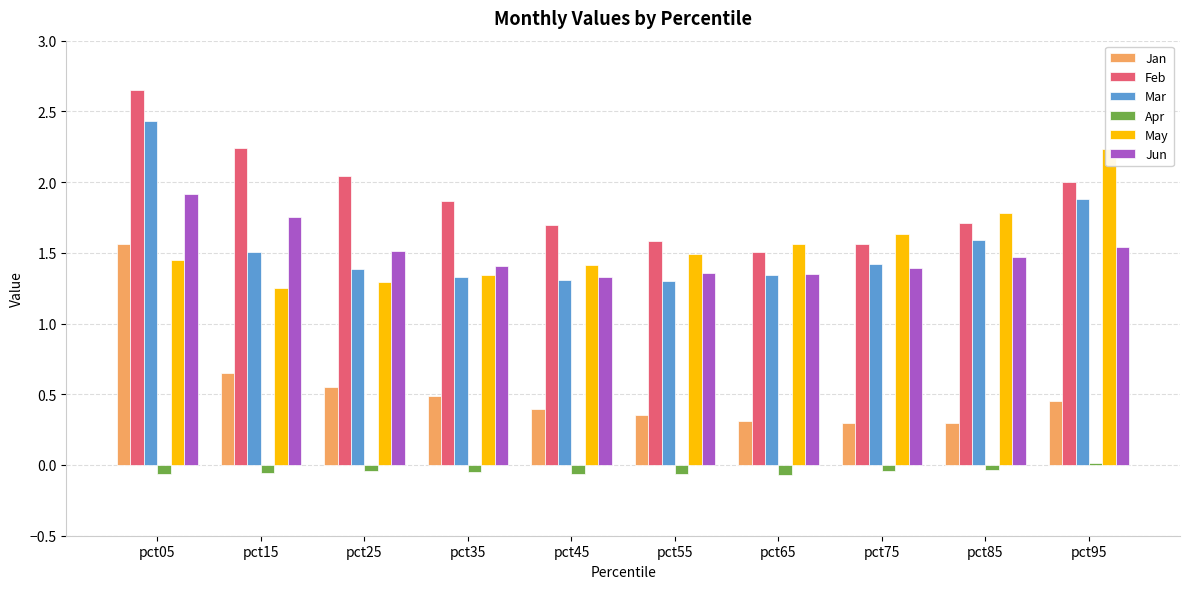

Which series has the widest spread of values?

Jan